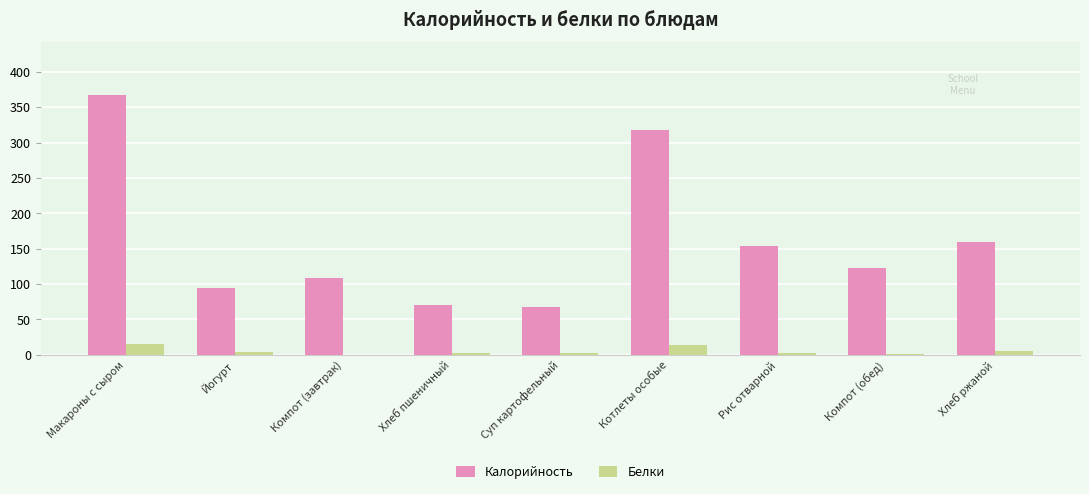

At which category is the sum across all series the highest?

Макароны с сыром